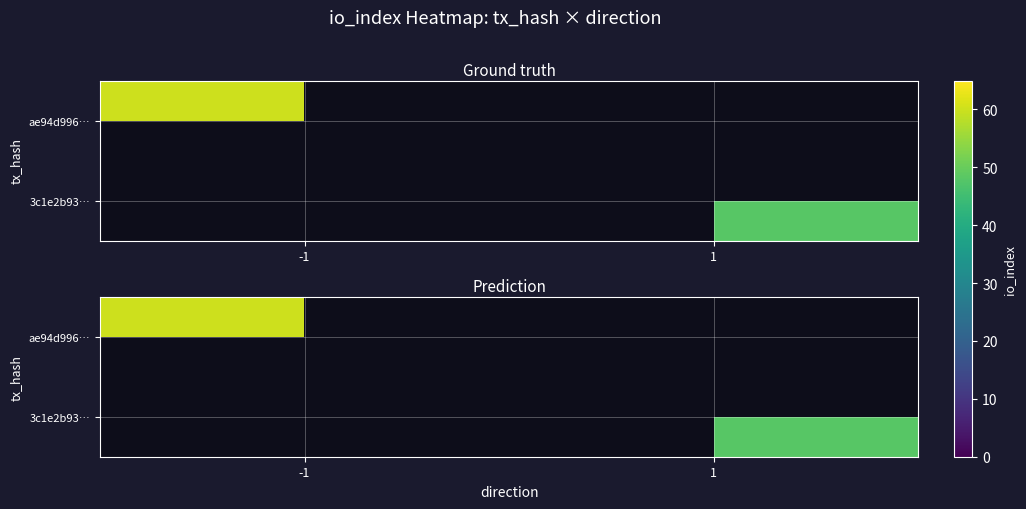

Which category has the lowest value across all series?

1